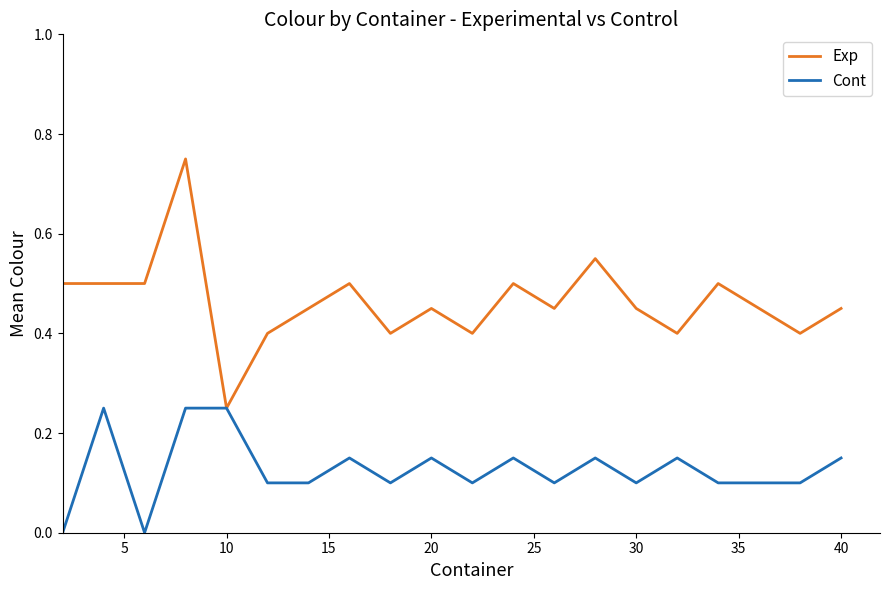

How many categories are shown in the chart?

20